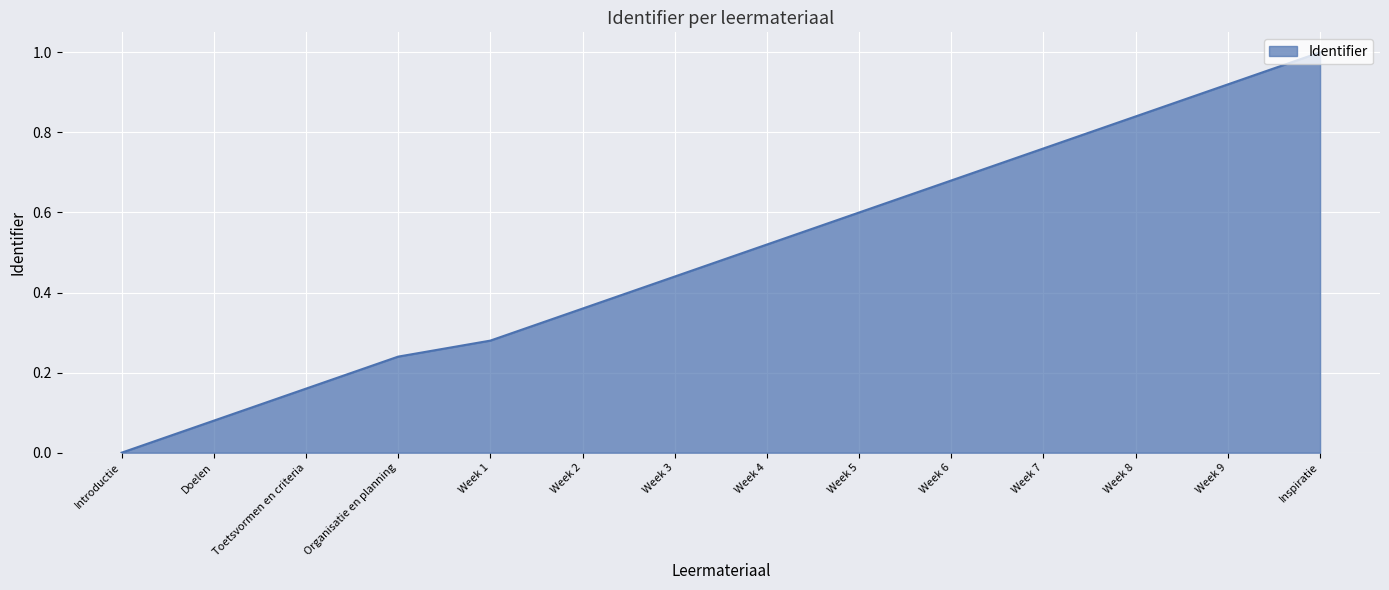

Rank the categories by value from lowest to highest.

Introductie, Doelen, Toetsvormen en criteria, Organisatie en planning, Week 1, Week 2, Week 3, Week 4, Week 5, Week 6, Week 7, Week 8, Week 9, Inspiratie